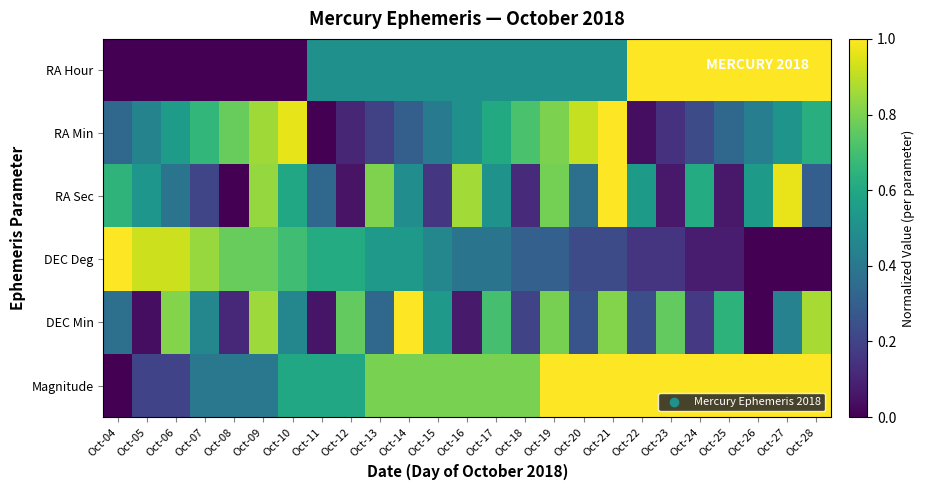

Reading left to right, transcribe all the data shown in this chart.

RA Hour: Oct-04=0.0	Oct-05=0.0	Oct-06=0.0	Oct-07=0.0	Oct-08=0.0	Oct-09=0.0	Oct-10=0.0	Oct-11=0.5	Oct-12=0.5	Oct-13=0.5	Oct-14=0.5	Oct-15=0.5	Oct-16=0.5	Oct-17=0.5	Oct-18=0.5	Oct-19=0.5	Oct-20=0.5	Oct-21=0.5	Oct-22=1.0	Oct-23=1.0	Oct-24=1.0	Oct-25=1.0	Oct-26=1.0	Oct-27=1.0	Oct-28=1.0
RA Min: Oct-04=0.3	Oct-05=0.4	Oct-06=0.6	Oct-07=0.7	Oct-08=0.8	Oct-09=0.9	Oct-10=1.0	Oct-11=0.0	Oct-12=0.1	Oct-13=0.2	Oct-14=0.3	Oct-15=0.4	Oct-16=0.5	Oct-17=0.6	Oct-18=0.7	Oct-19=0.8	Oct-20=0.9	Oct-21=1.0	Oct-22=0.0	Oct-23=0.1	Oct-24=0.2	Oct-25=0.3	Oct-26=0.4	Oct-27=0.5	Oct-28=0.6
RA Sec: Oct-04=0.6	Oct-05=0.5	Oct-06=0.4	Oct-07=0.2	Oct-08=0.0	Oct-09=0.8	Oct-10=0.6	Oct-11=0.3	Oct-12=0.1	Oct-13=0.8	Oct-14=0.5	Oct-15=0.2	Oct-16=0.9	Oct-17=0.5	Oct-18=0.1	Oct-19=0.8	Oct-20=0.4	Oct-21=1.0	Oct-22=0.5	Oct-23=0.1	Oct-24=0.6	Oct-25=0.1	Oct-26=0.5	Oct-27=1.0	Oct-28=0.3
DEC Deg: Oct-04=1.0	Oct-05=0.9	Oct-06=0.9	Oct-07=0.8	Oct-08=0.8	Oct-09=0.8	Oct-10=0.7	Oct-11=0.6	Oct-12=0.6	Oct-13=0.5	Oct-14=0.5	Oct-15=0.5	Oct-16=0.4	Oct-17=0.4	Oct-18=0.3	Oct-19=0.3	Oct-20=0.2	Oct-21=0.2	Oct-22=0.2	Oct-23=0.2	Oct-24=0.1	Oct-25=0.1	Oct-26=0.0	Oct-27=0.0	Oct-28=0.0
DEC Min: Oct-04=0.4	Oct-05=0.0	Oct-06=0.8	Oct-07=0.5	Oct-08=0.1	Oct-09=0.9	Oct-10=0.5	Oct-11=0.1	Oct-12=0.8	Oct-13=0.3	Oct-14=1.0	Oct-15=0.5	Oct-16=0.1	Oct-17=0.7	Oct-18=0.2	Oct-19=0.8	Oct-20=0.3	Oct-21=0.8	Oct-22=0.2	Oct-23=0.8	Oct-24=0.2	Oct-25=0.6	Oct-26=0.0	Oct-27=0.4	Oct-28=0.9
Magnitude: Oct-04=0.0	Oct-05=0.2	Oct-06=0.2	Oct-07=0.4	Oct-08=0.4	Oct-09=0.4	Oct-10=0.6	Oct-11=0.6	Oct-12=0.6	Oct-13=0.8	Oct-14=0.8	Oct-15=0.8	Oct-16=0.8	Oct-17=0.8	Oct-18=0.8	Oct-19=1.0	Oct-20=1.0	Oct-21=1.0	Oct-22=1.0	Oct-23=1.0	Oct-24=1.0	Oct-25=1.0	Oct-26=1.0	Oct-27=1.0	Oct-28=1.0